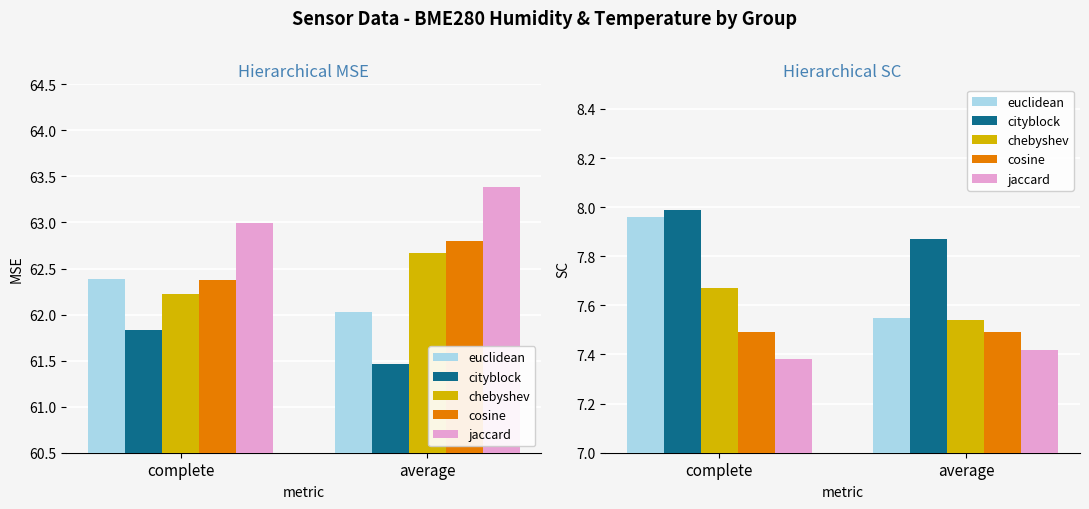

What is the highest value of the chebyshev series?

7.7